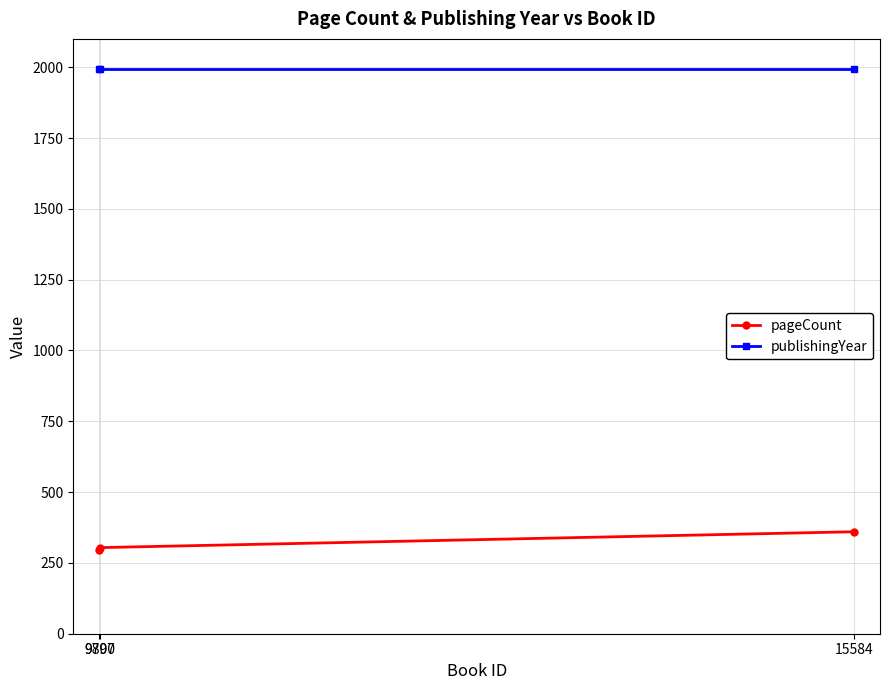

Reading right to left, transcribe all the data shown in this chart.

pageCount: 15584=360	9800=304	9797=294
publishingYear: 15584=1992	9800=1992	9797=1992